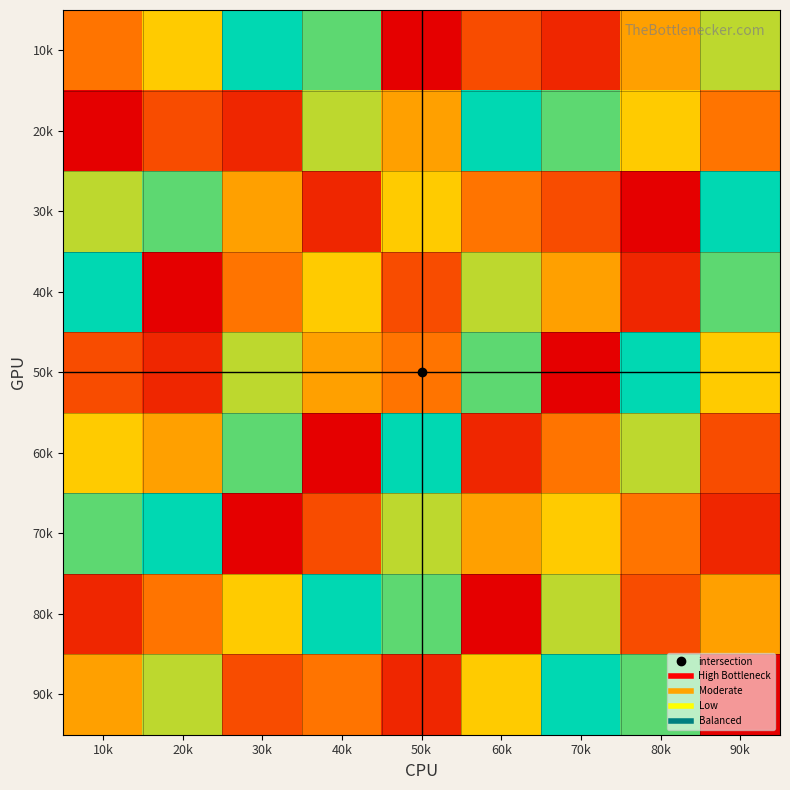

Reading right to left, extract all data points from this chart.

10k: 90k=7	80k=5	70k=2	60k=3	50k=1	40k=8	30k=9	20k=6	10k=4
20k: 90k=4	80k=6	70k=8	60k=9	50k=5	40k=7	30k=2	20k=3	10k=1
30k: 90k=9	80k=1	70k=3	60k=4	50k=6	40k=2	30k=5	20k=8	10k=7
40k: 90k=8	80k=2	70k=5	60k=7	50k=3	40k=6	30k=4	20k=1	10k=9
50k: 90k=6	80k=9	70k=1	60k=8	50k=4	40k=5	30k=7	20k=2	10k=3
60k: 90k=3	80k=7	70k=4	60k=2	50k=9	40k=1	30k=8	20k=5	10k=6
70k: 90k=2	80k=4	70k=6	60k=5	50k=7	40k=3	30k=1	20k=9	10k=8
80k: 90k=5	80k=3	70k=7	60k=1	50k=8	40k=9	30k=6	20k=4	10k=2
90k: 90k=1	80k=8	70k=9	60k=6	50k=2	40k=4	30k=3	20k=7	10k=5